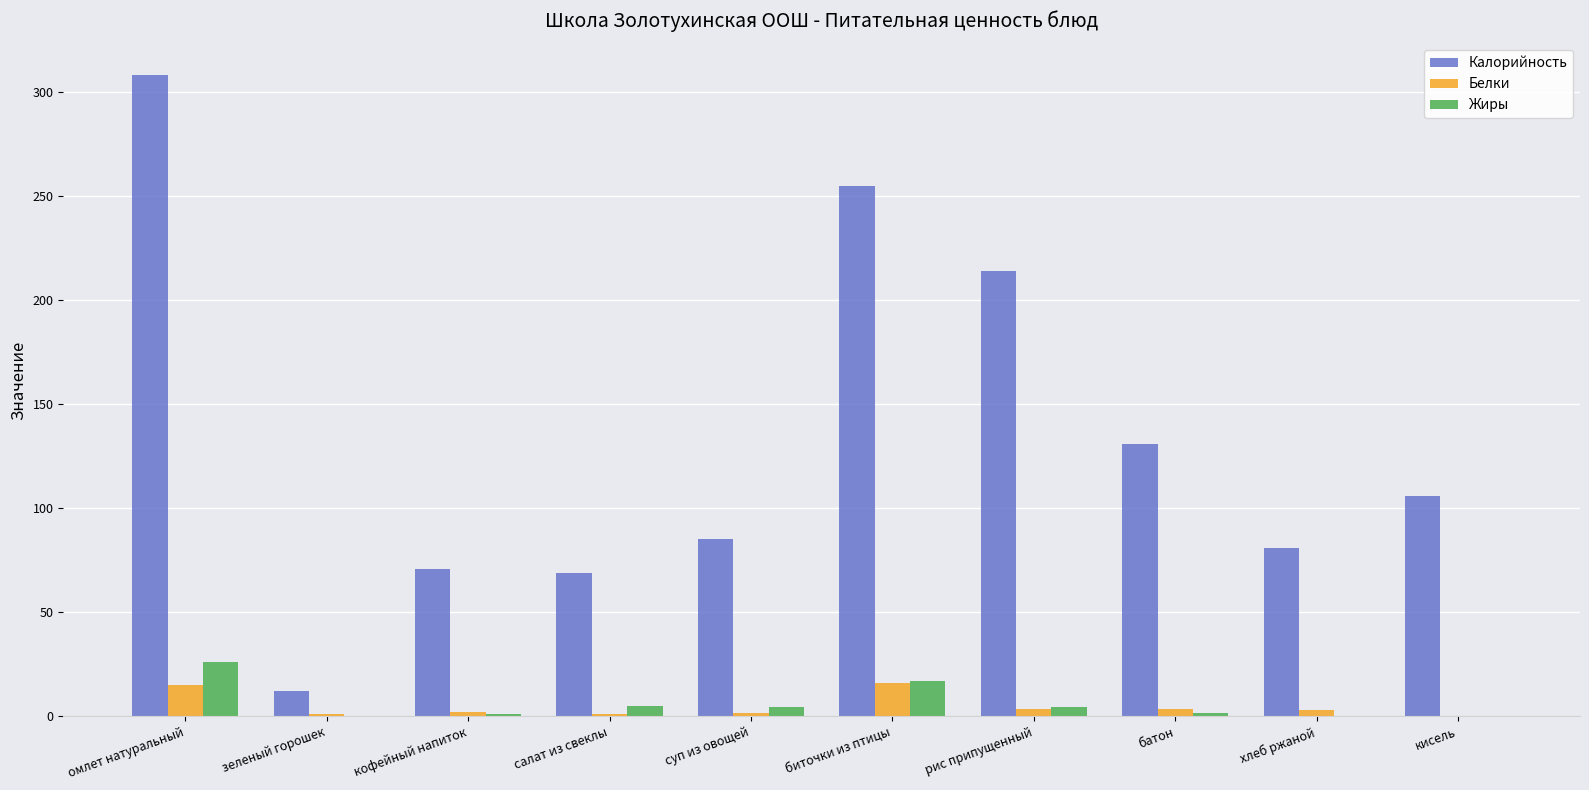

Are the bars grouped side by side (vs. stacked)?

Yes